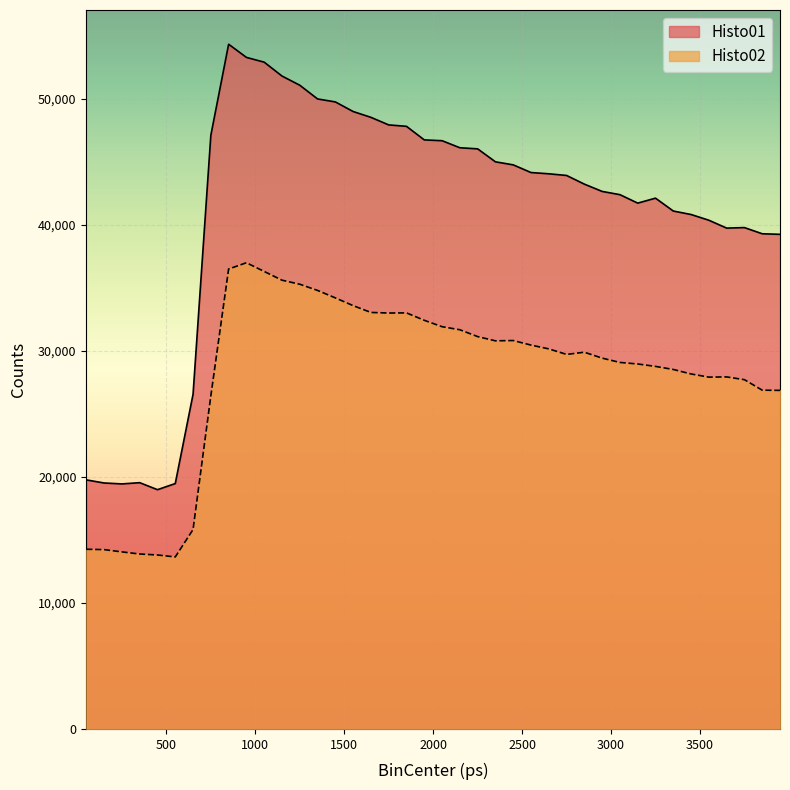

Where is the first local maximum for Histo02?

950